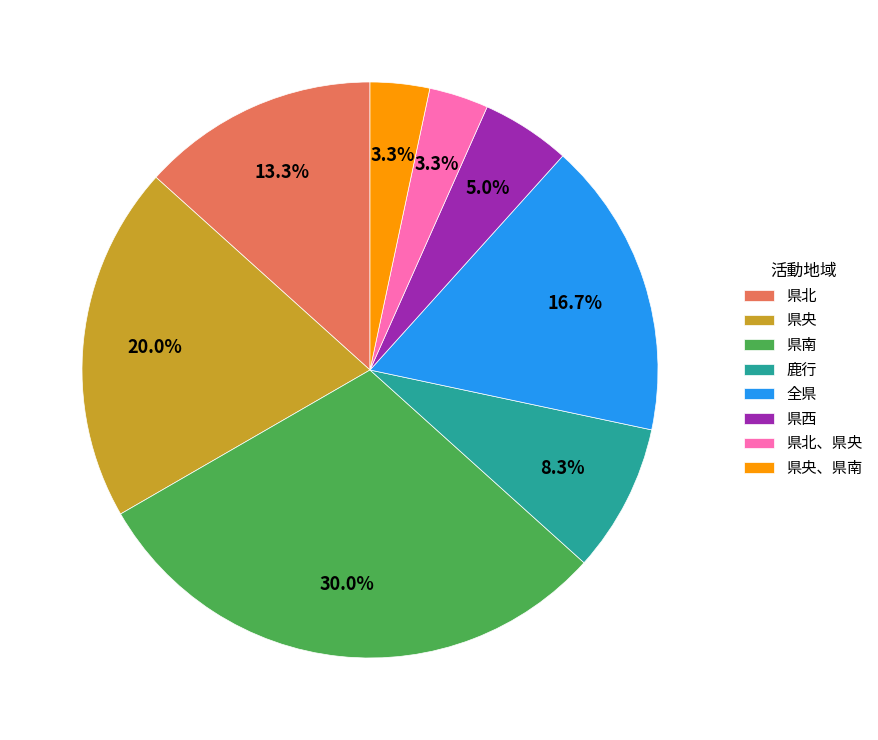

What is the largest slice in the pie chart?

県南